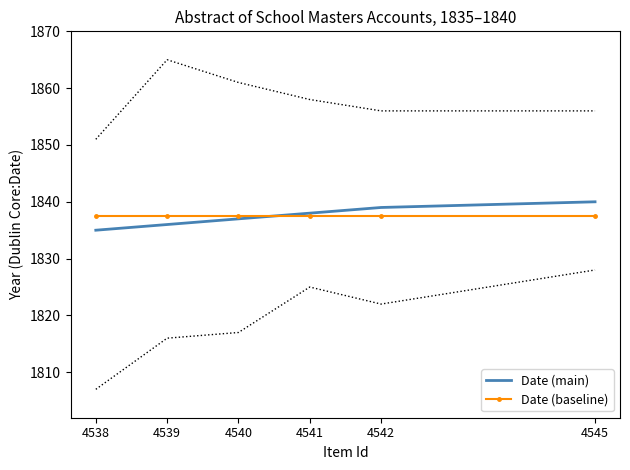

Reading left to right, extract all data points from this chart.

Date (main): 4538=1835.0	4539=1836.0	4540=1837.0	4541=1838.0	4542=1839.0	4545=1840.0
Date (baseline): 4538=1837.5	4539=1837.5	4540=1837.5	4541=1837.5	4542=1837.5	4545=1837.5